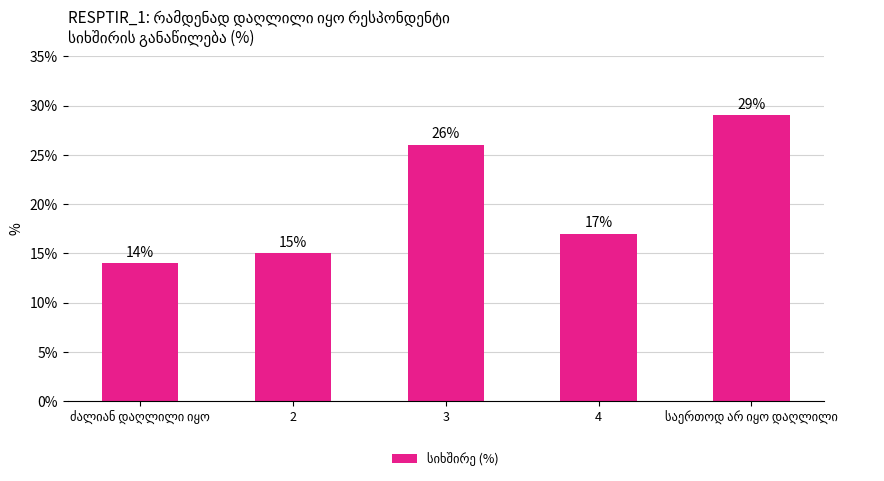

At which label is the value closest to 21?

4